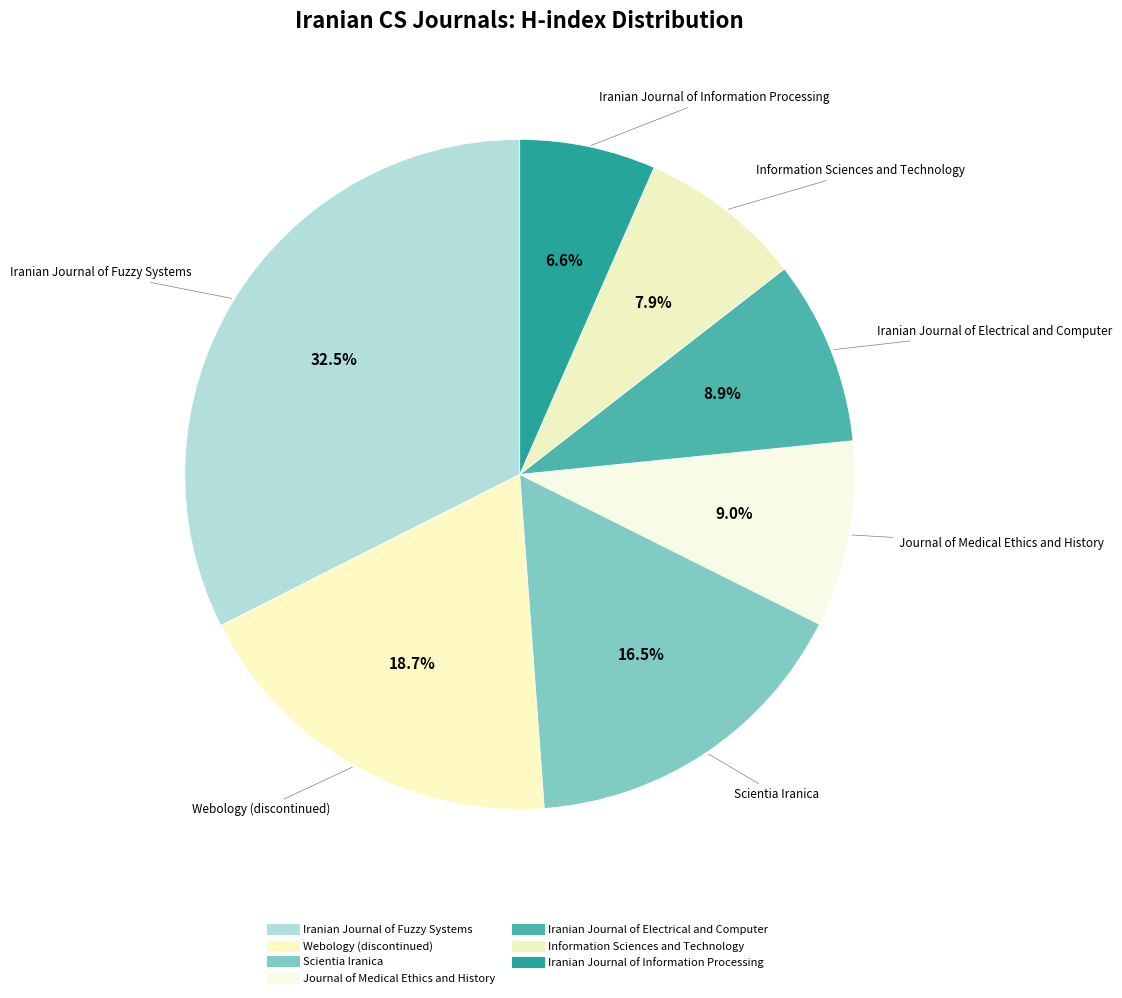

Rank the categories by value from highest to lowest.

Iranian Journal of Fuzzy Systems, Webology (discontinued), Scientia Iranica, Journal of Medical Ethics and History, Iranian Journal of Electrical and Computer, Information Sciences and Technology, Iranian Journal of Information Processing